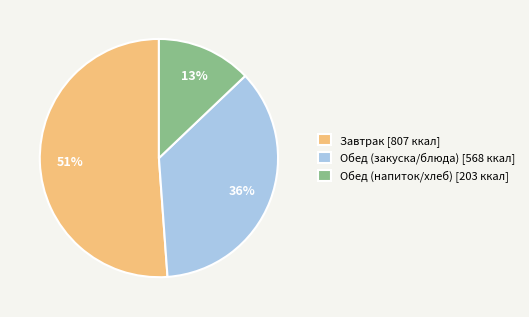

To the nearest percent, what is the difference between the Завтрак [807 ккал] and Обед (напиток/хлеб) [203 ккал] slice percentages?

38%